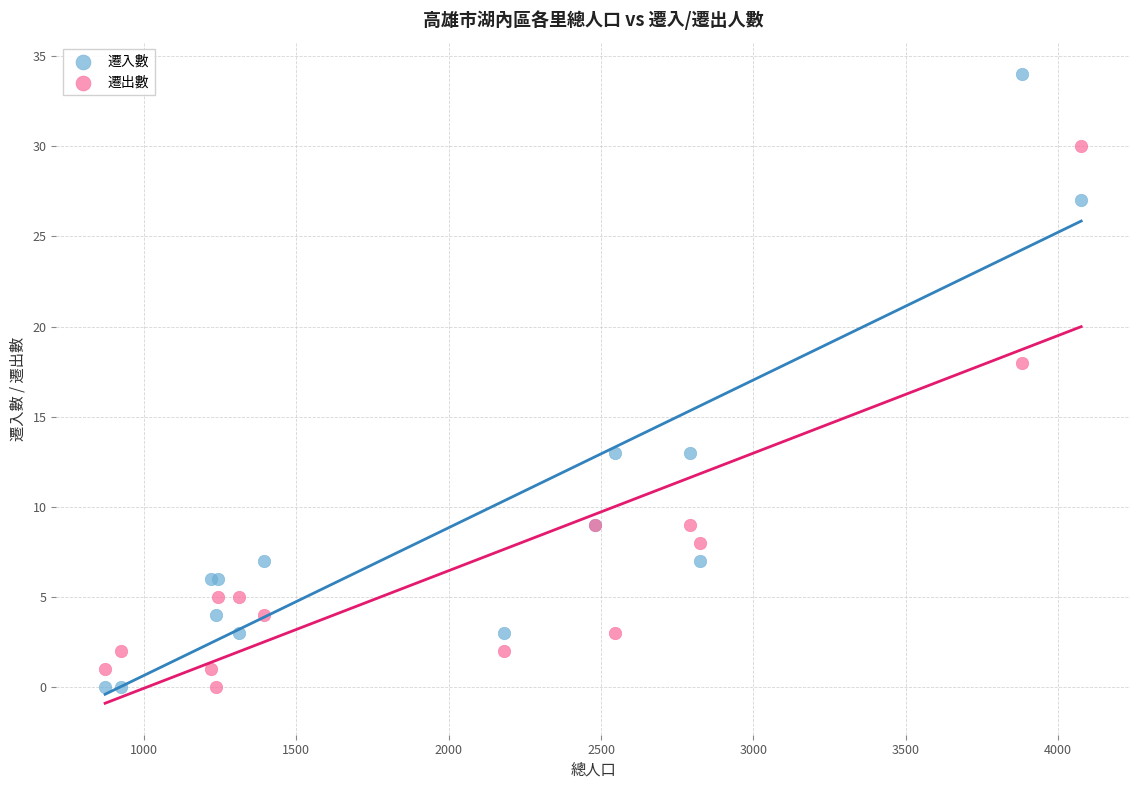

Which series reaches the maximum Y coordinate?

遷入數